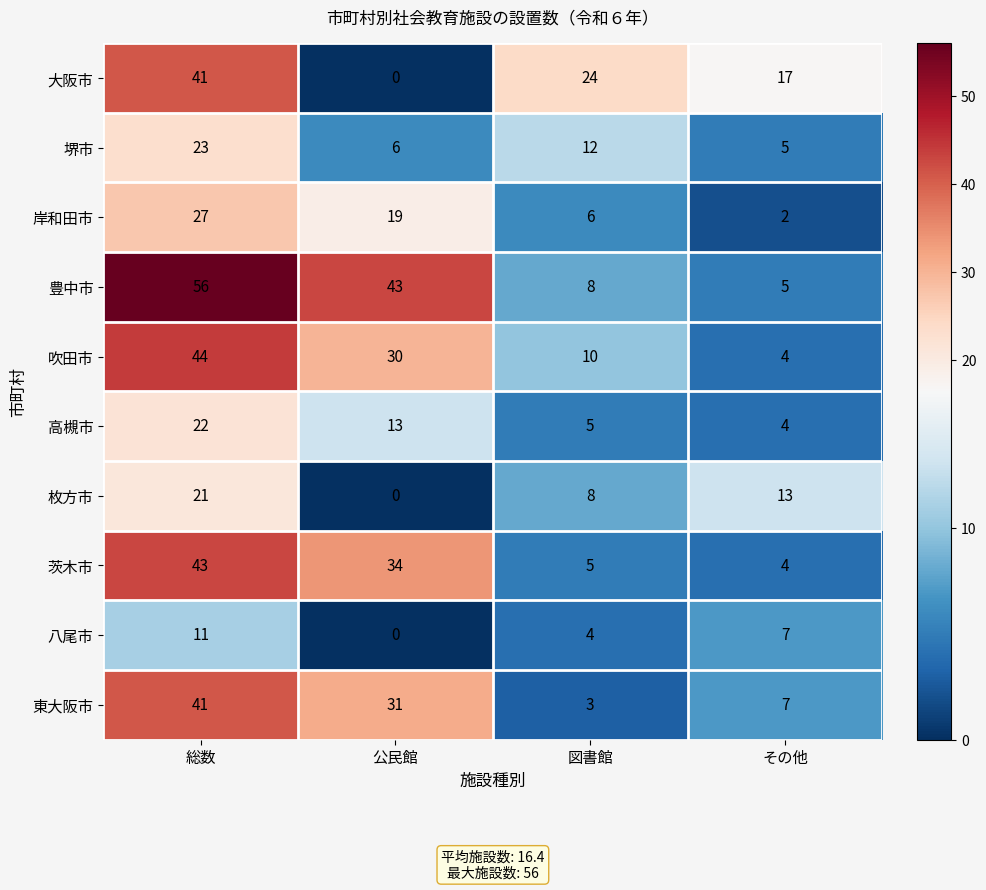

The 吹田市 series shows 3 at その他. True or false?

False